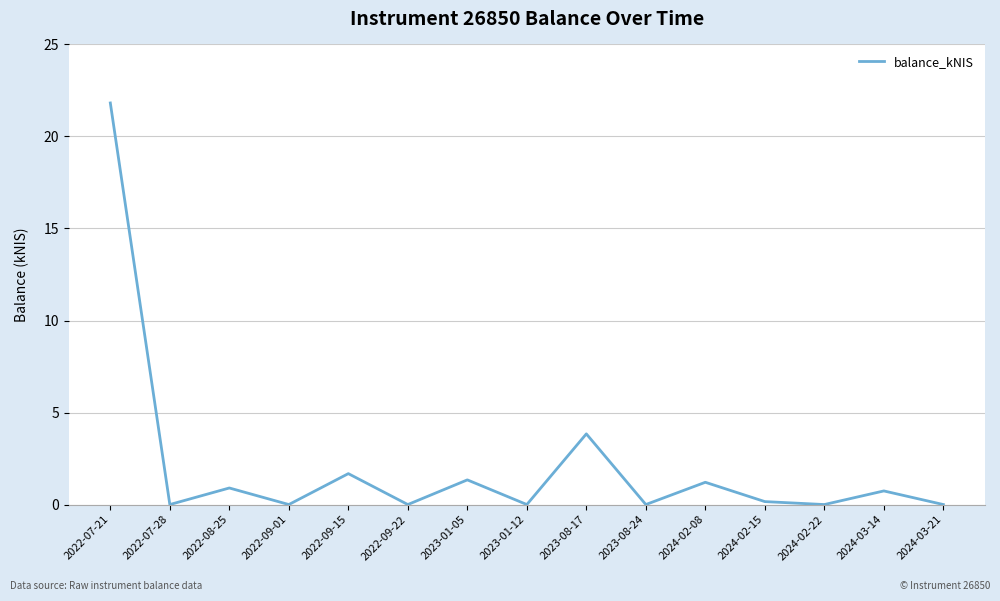

Count the number of categories in the chart.

15